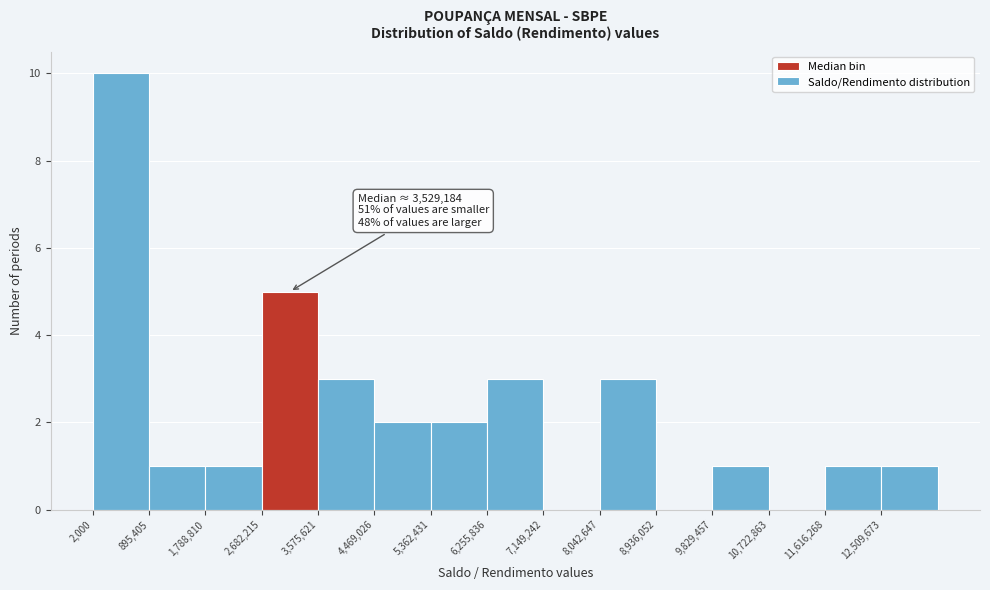

Over which range of the x-axis is the bar tallest?

0 to 900000